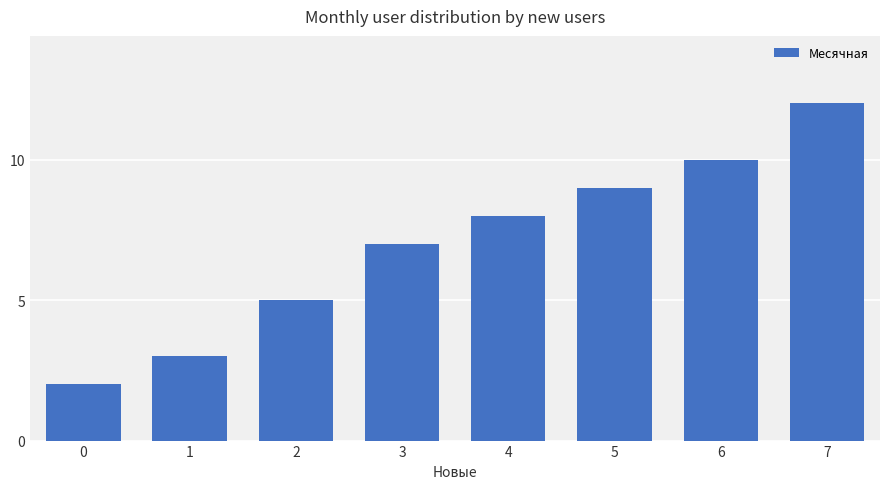

What is the approximate value at 5?

9